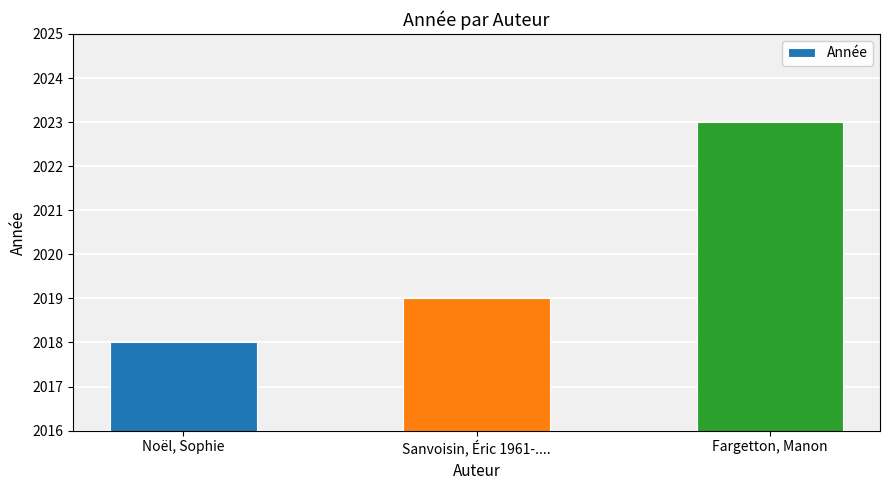

What position from the left is Sanvoisin, Éric 1961-....?

2